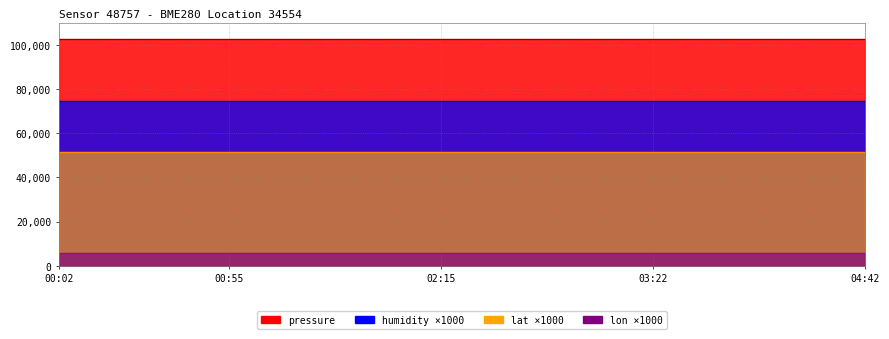

What is the highest value of the lon (line) series?

5870.2